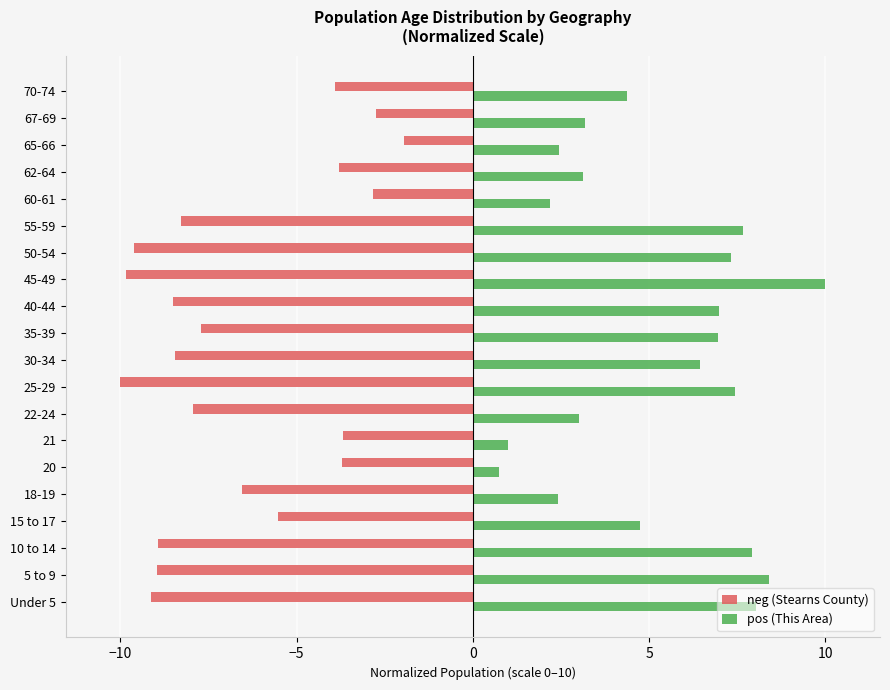

What is the difference between the neg (Stearns County) values at 15 to 17 and 5 to 9?

3.4